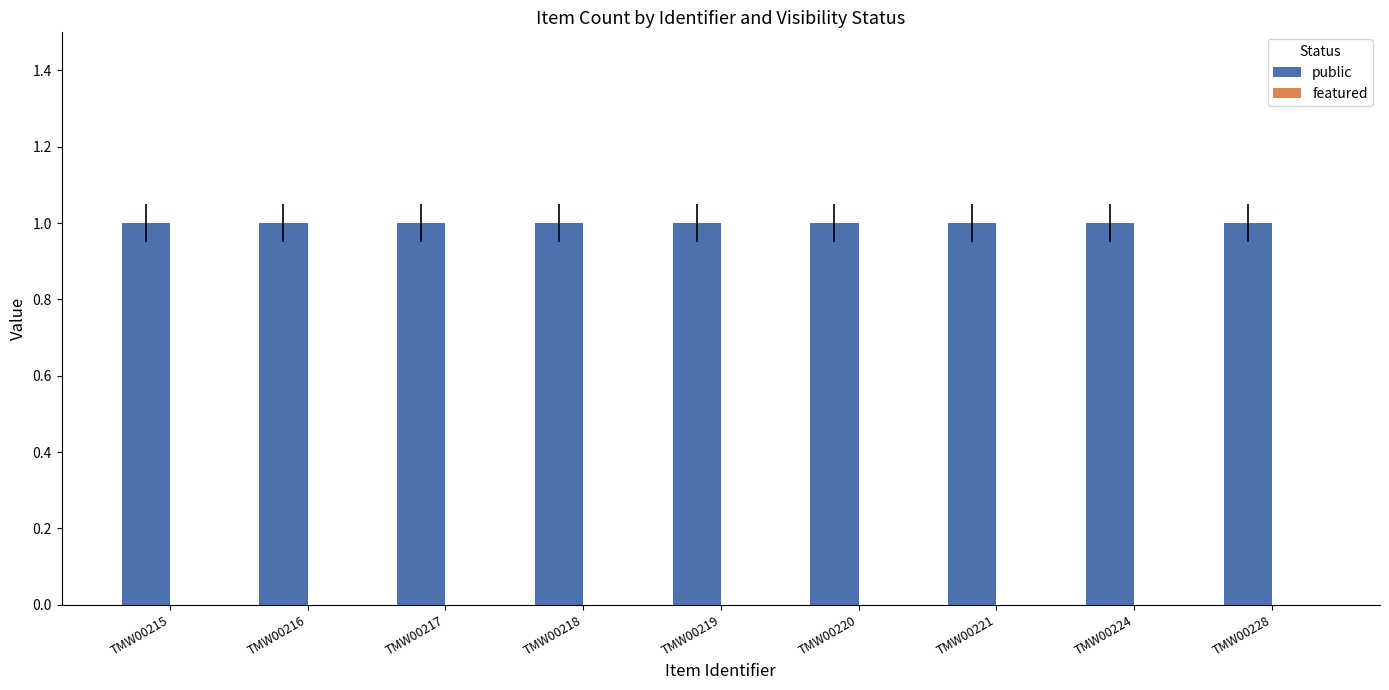

The value of public at TMW00215 is 1. True or false?

True